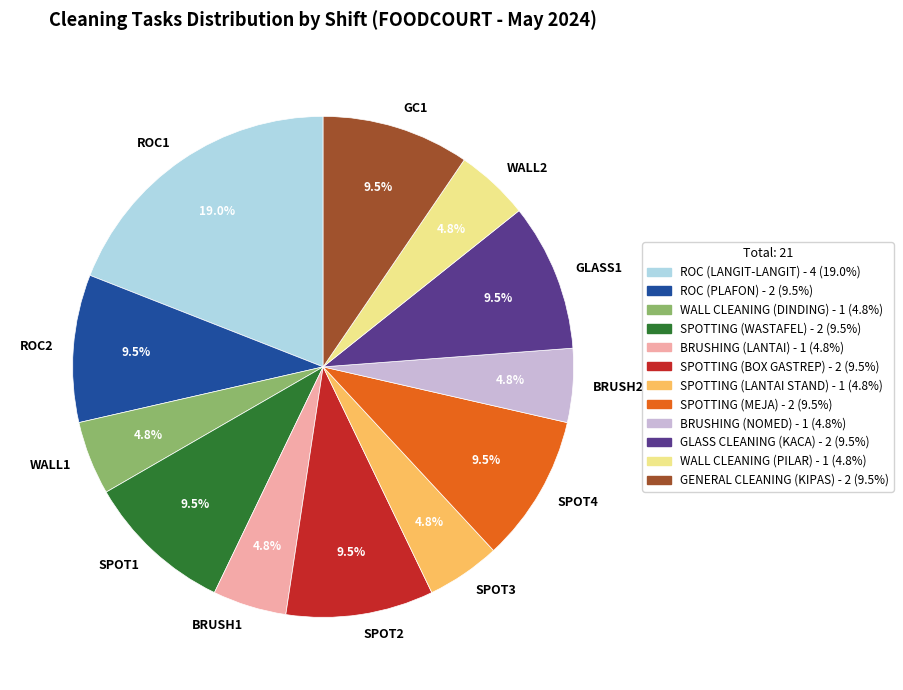

Combined, do SPOT3 and WALL1 account for over 50%?

No